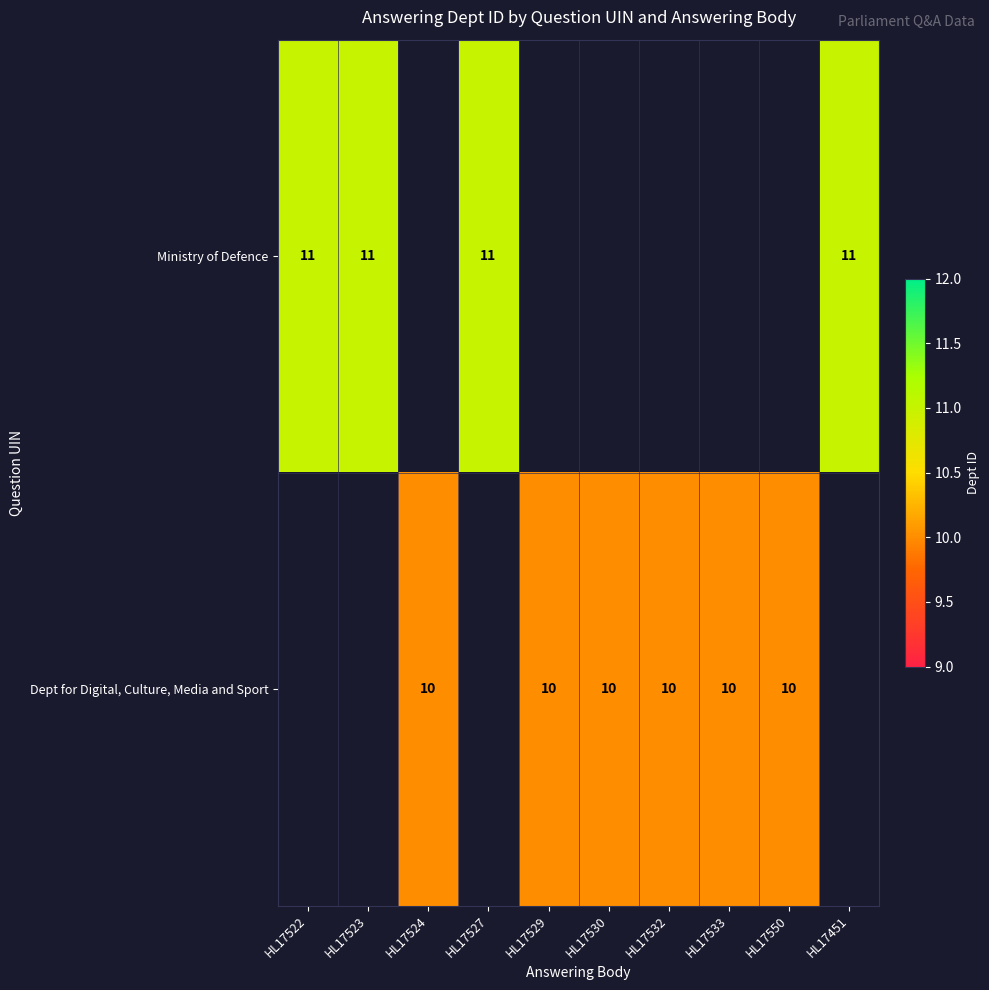

Is it true that Dept for Digital, Culture, Media and Sport equals 10 at HL17533?

True